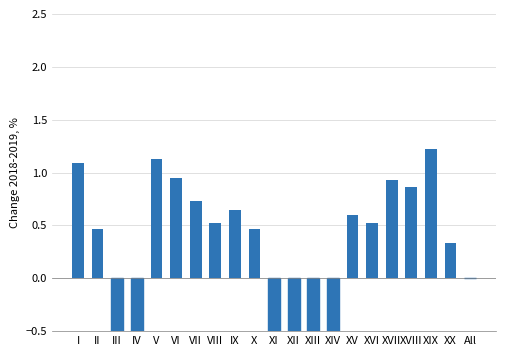

At which category does the chart reach its minimum across all series?

IV